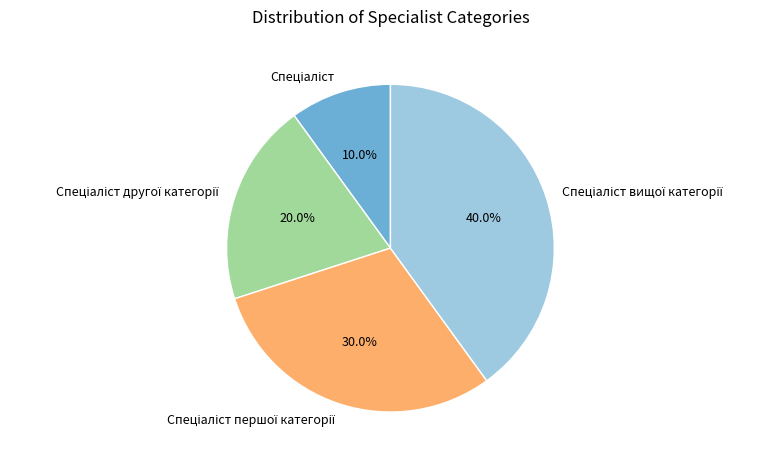

Is there a majority slice in this chart?

No